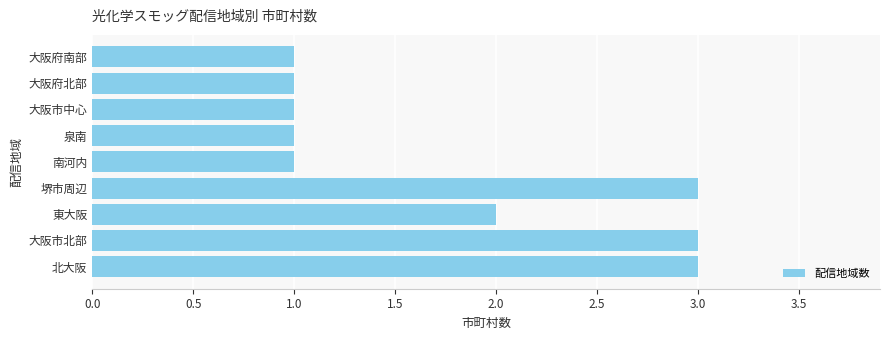

Where is the data nearest to the value 2?

東大阪